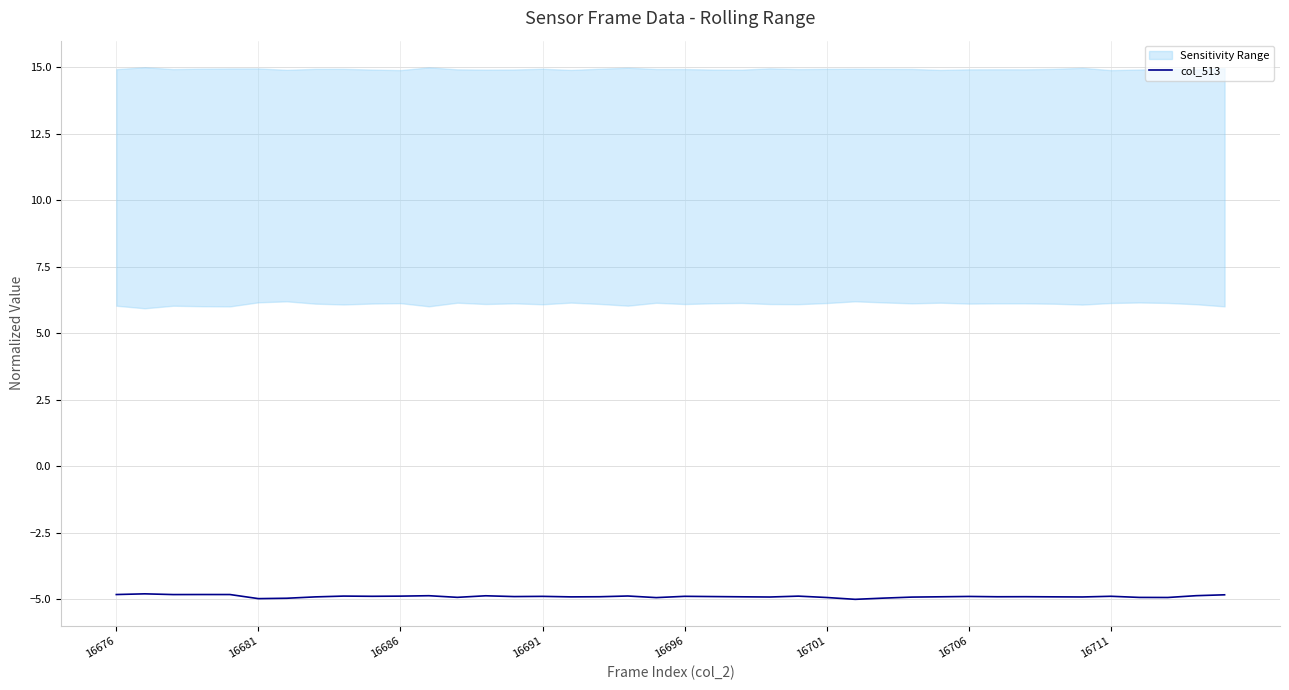

What is the difference between the maximum and minimum values?

0.2